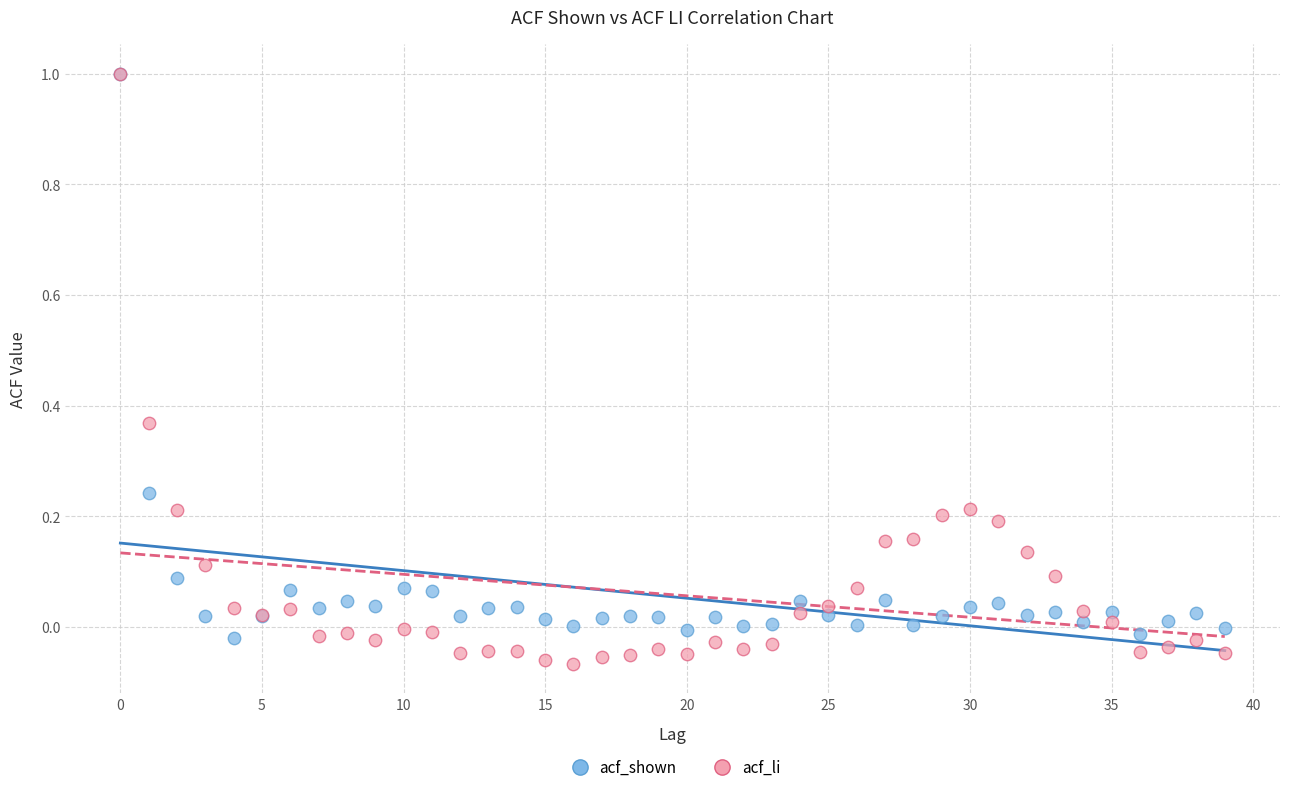

What are all the series names shown in the legend?

acf_shown, acf_li